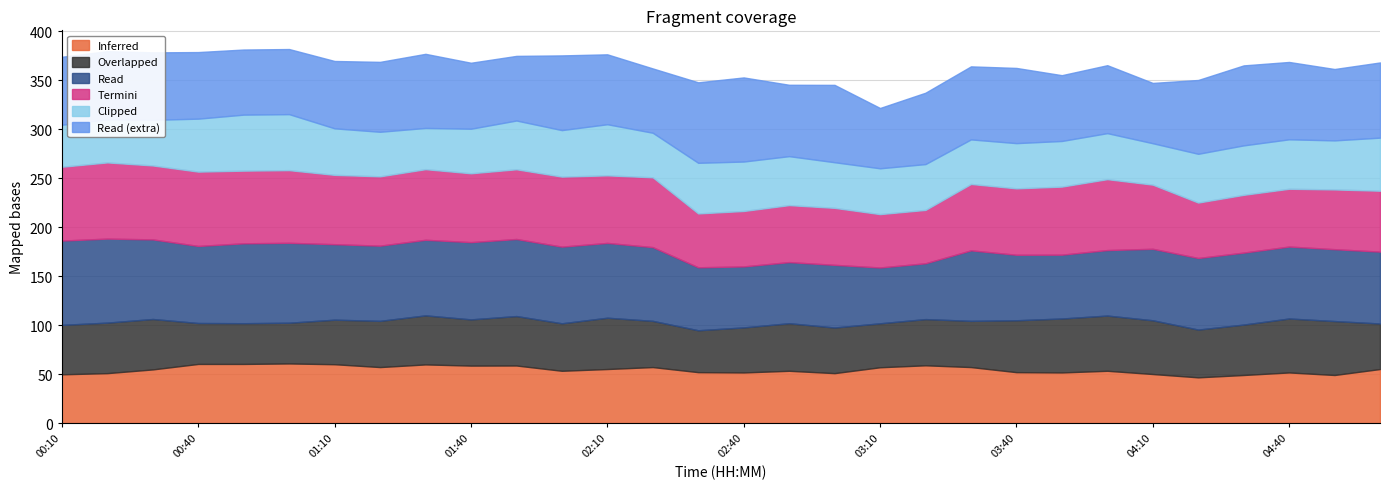

What is the lowest value of the Inferred series?

46.7